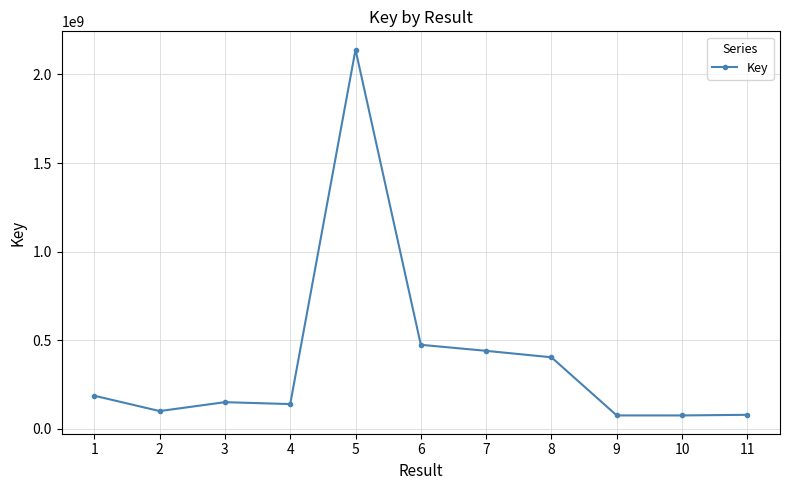

What is the difference between the values at 4 and 8?

263971025